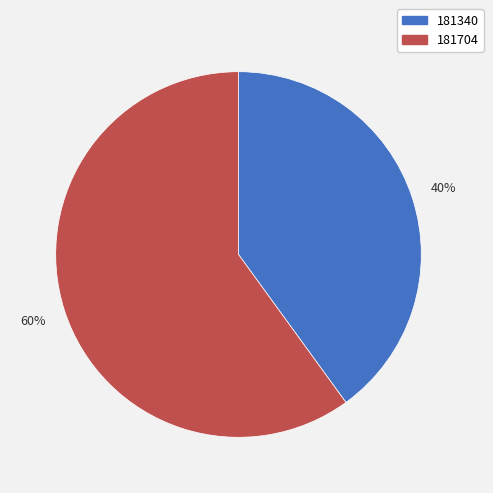

How many segments does this pie chart have?

2